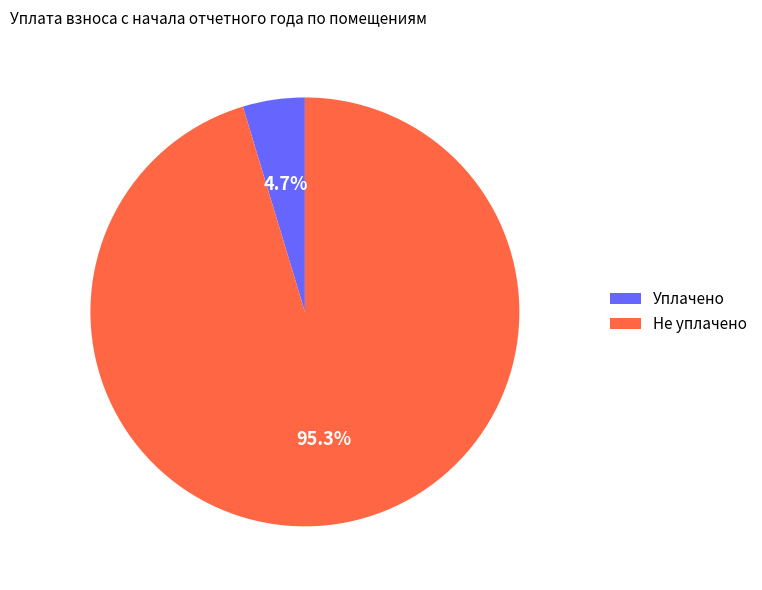

Which slice is the largest?

Не уплачено